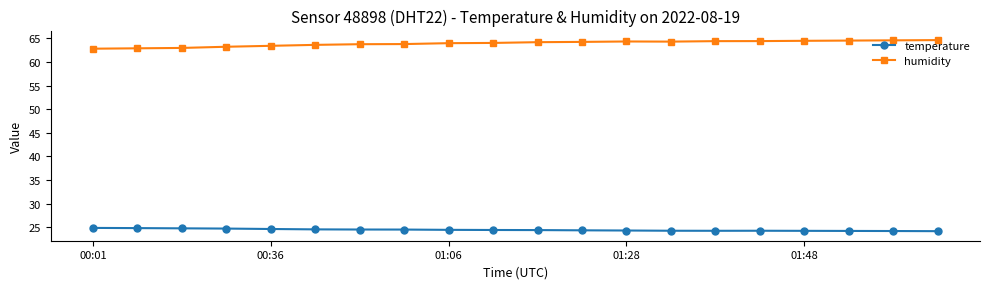

Rank the series by their average value, from lowest to highest.

temperature, humidity